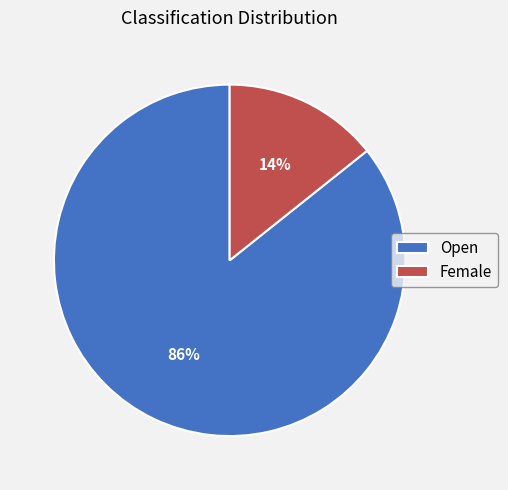

Is there a majority slice in this chart?

Yes